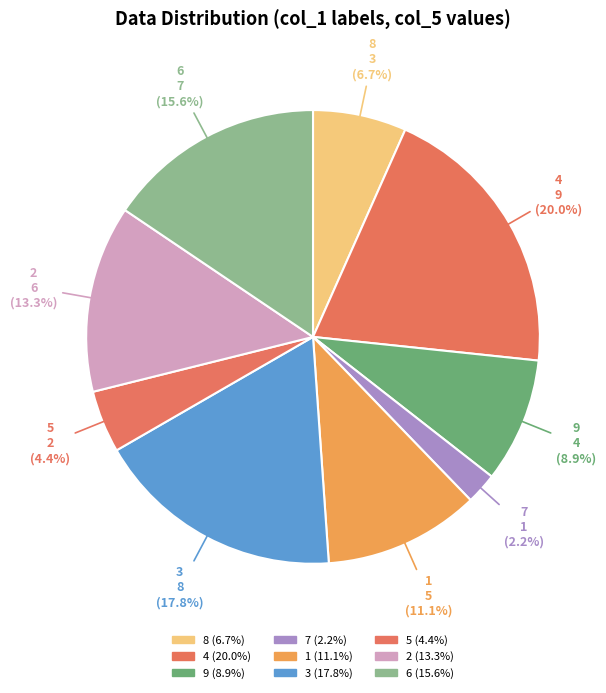

Rank the categories by value from highest to lowest.

4, 3, 6, 2, 1, 9, 8, 5, 7